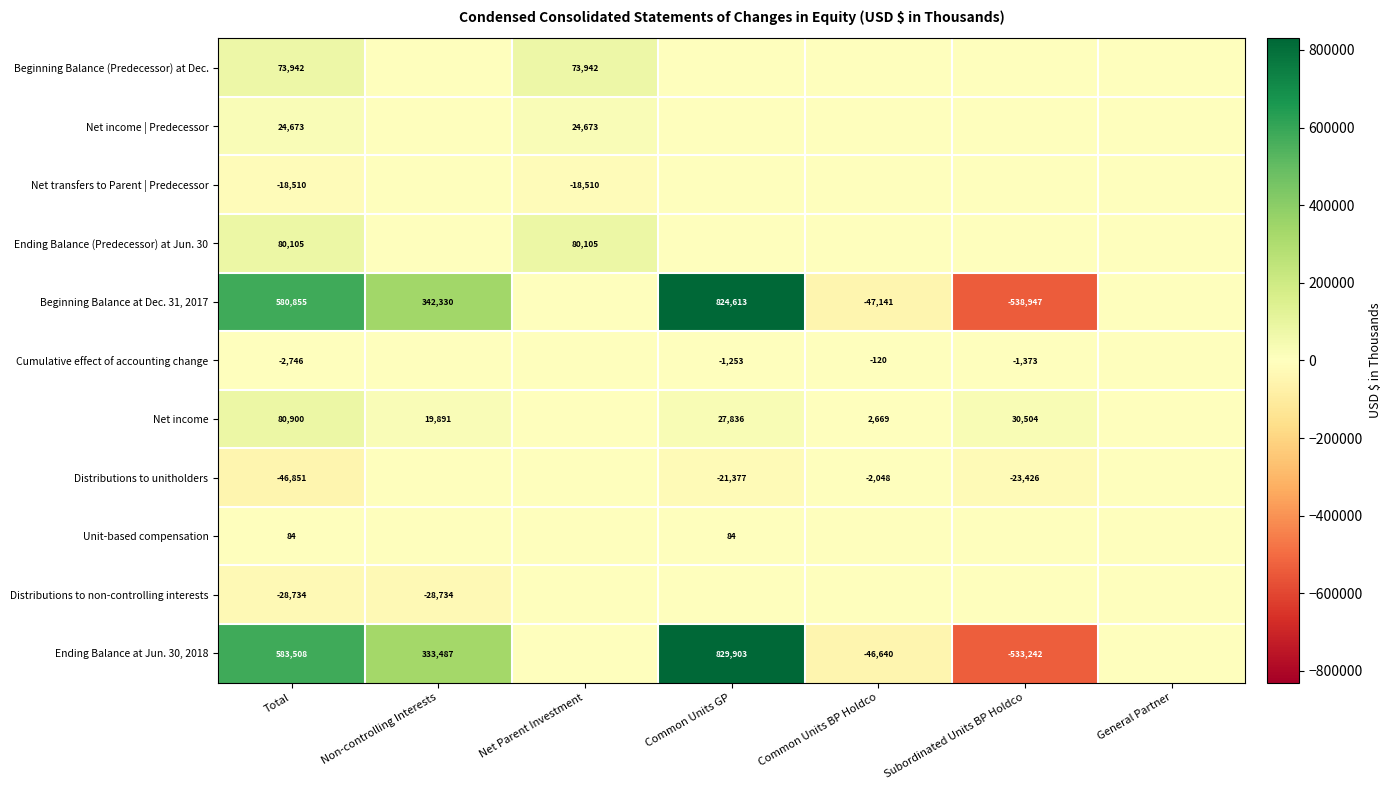

Is the value of Ending Balance at Jun. 30, 2018 at Common Units BP Holdco greater than the value of Distributions to unitholders at Common Units BP Holdco?

No